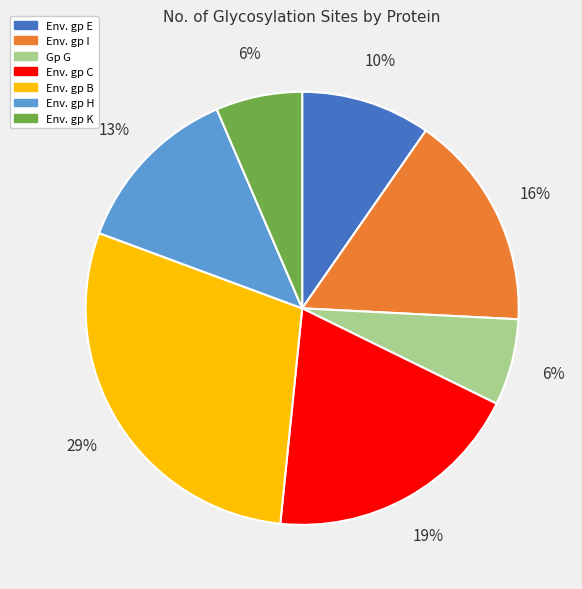

Between Env. gp C and Env. gp B, which is larger?

Env. gp B